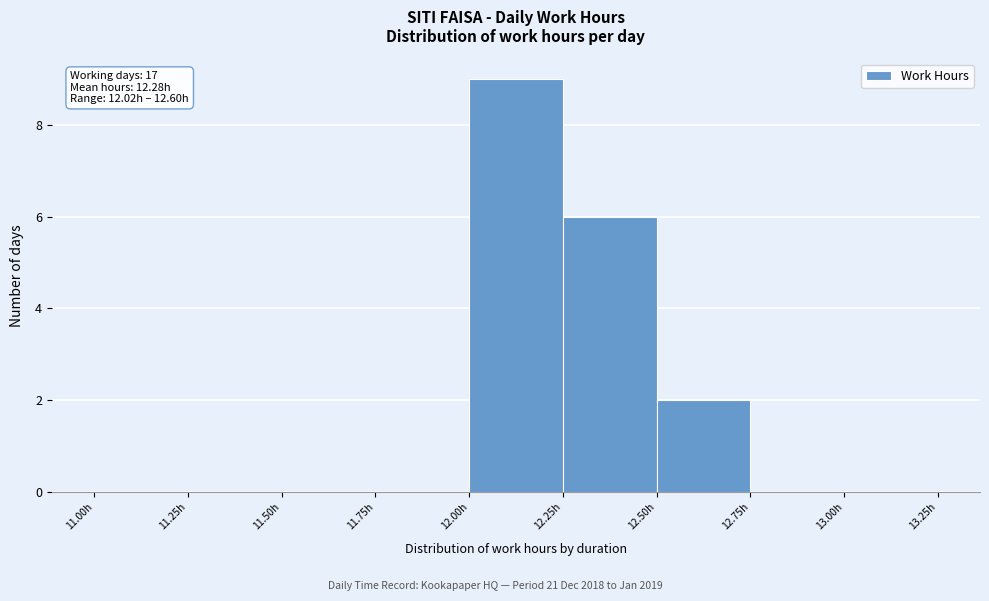

Over which range of the x-axis is the bar tallest?

12.00 to 12.25